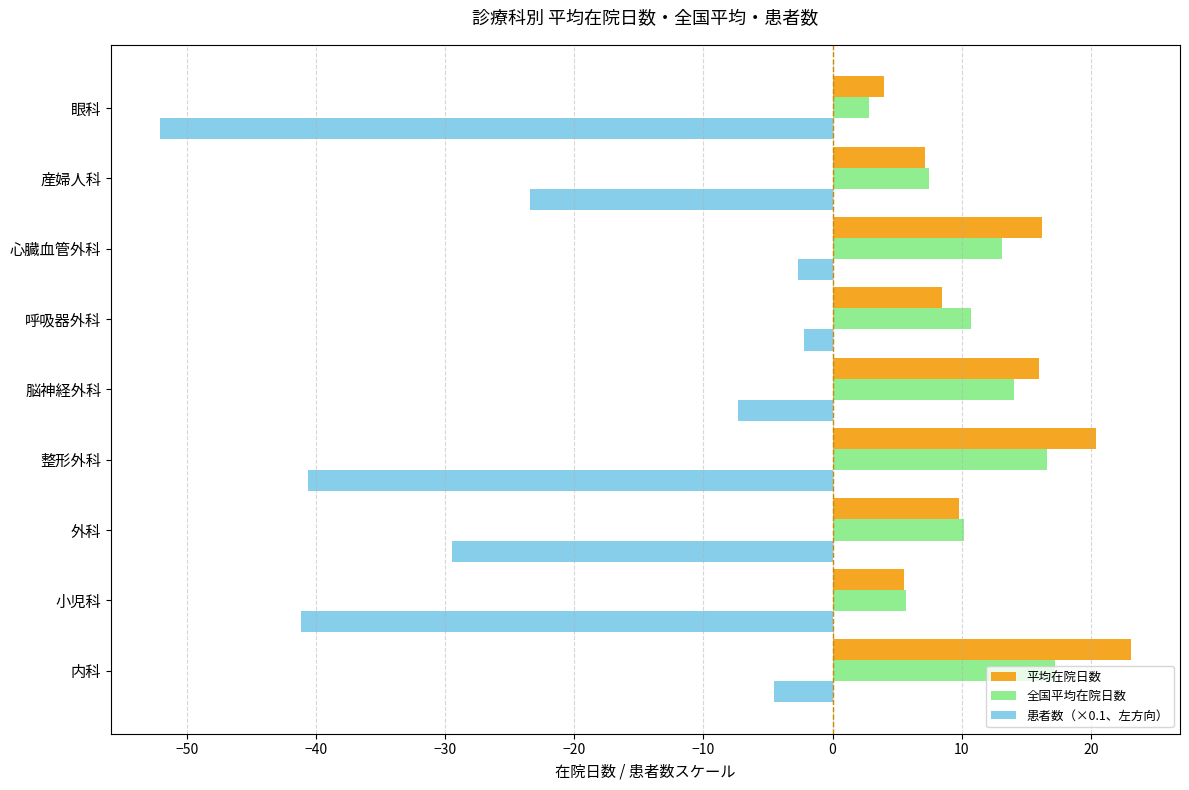

What are all the series names shown in the legend?

平均在院日数, 全国平均在院日数, 患者数（×0.1、左方向）